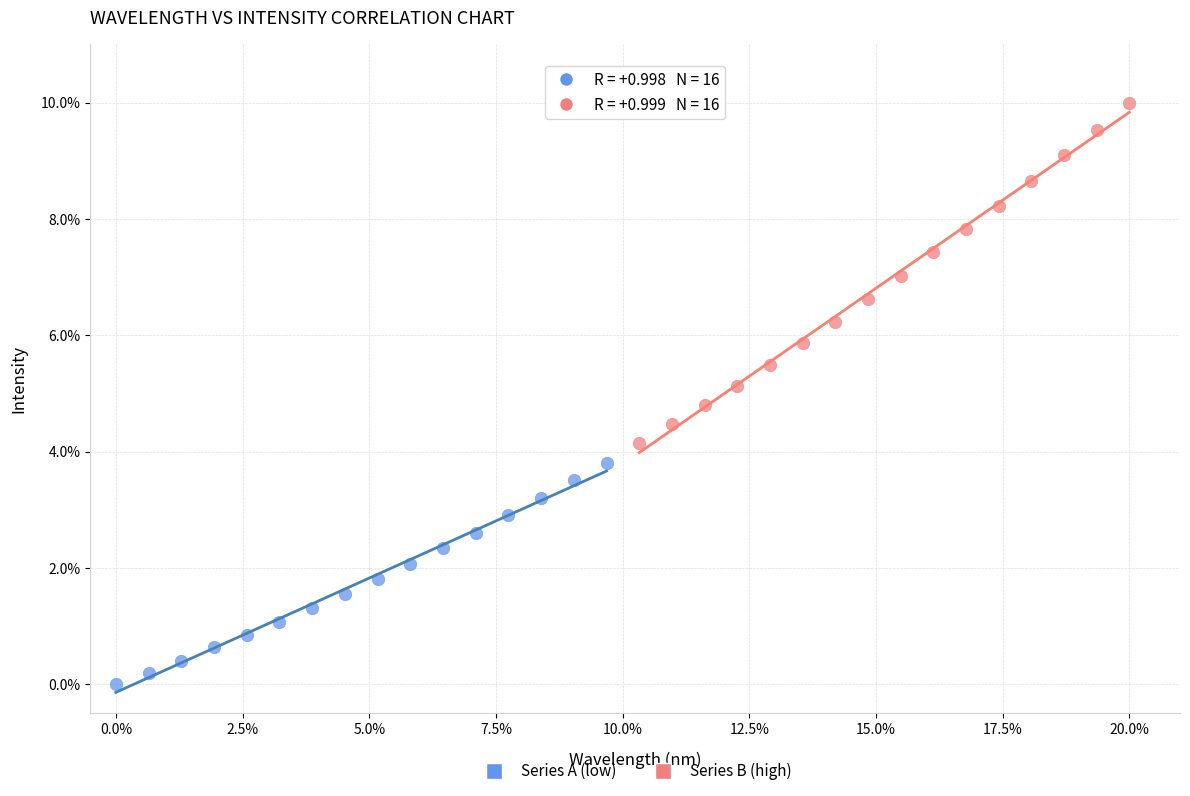

What are all the series names shown in the legend?

Series A (low), Series B (high)